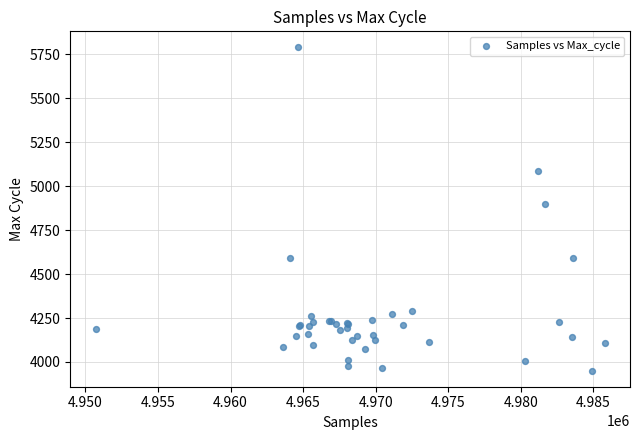

What Y value in the scatter plot is closest to 4870?

4899